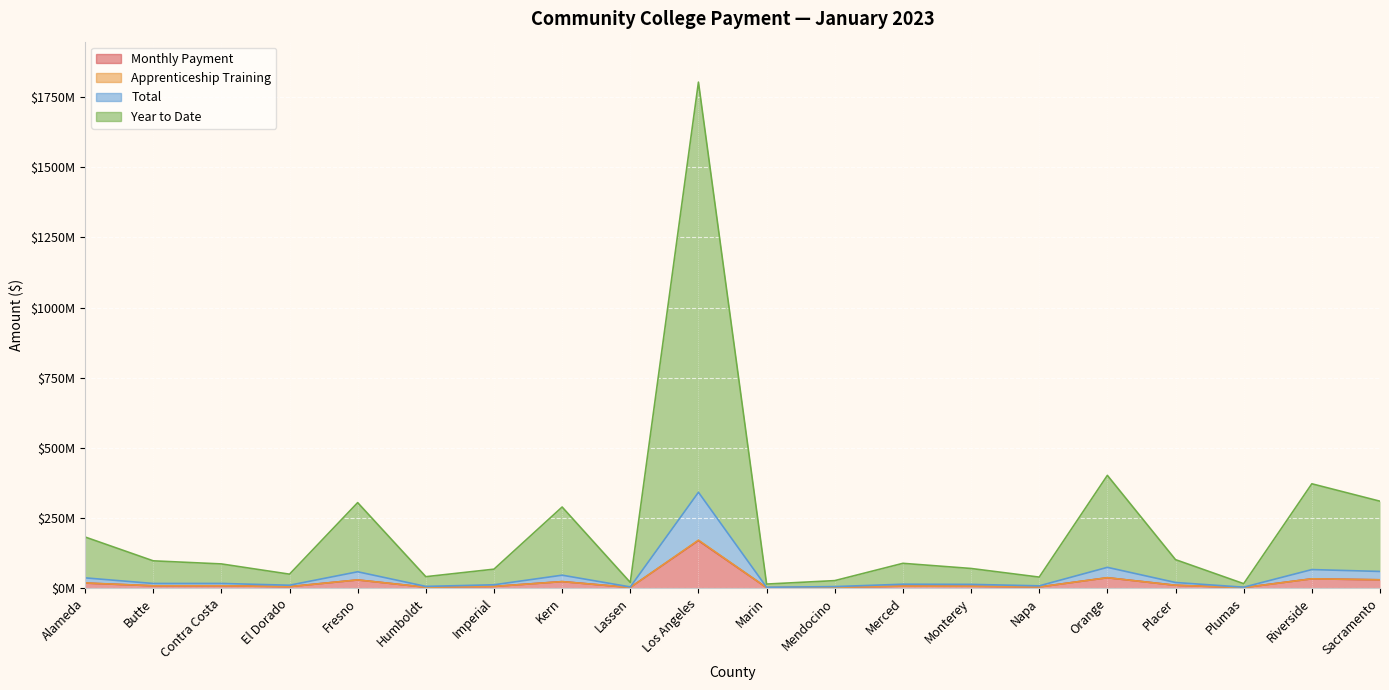

True or false: Monthly Payment and Total cross at least once.

False